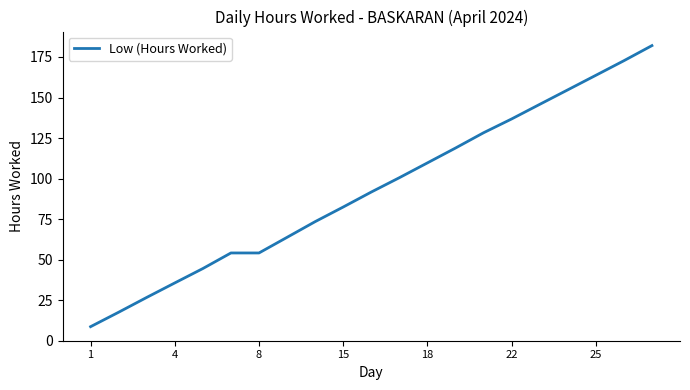

What is the maximum value shown in the chart?

182.0